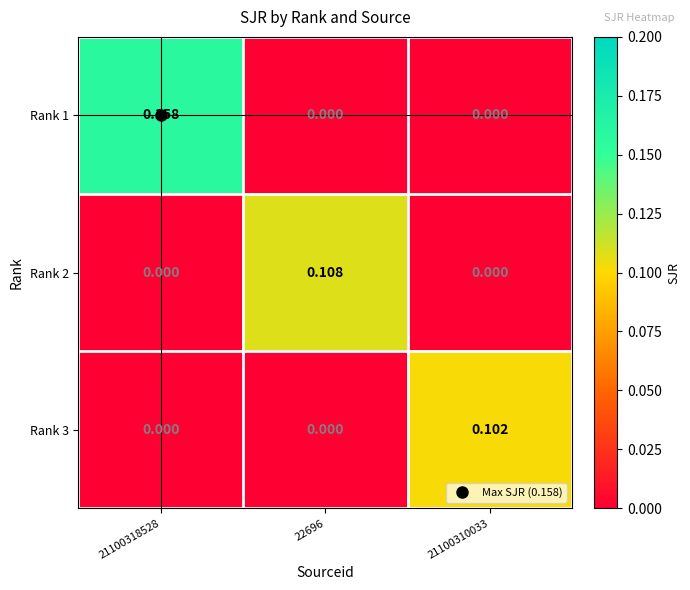

Is the value of Rank 2 at 22696 greater than the value of Rank 1 at 21100318528?

No